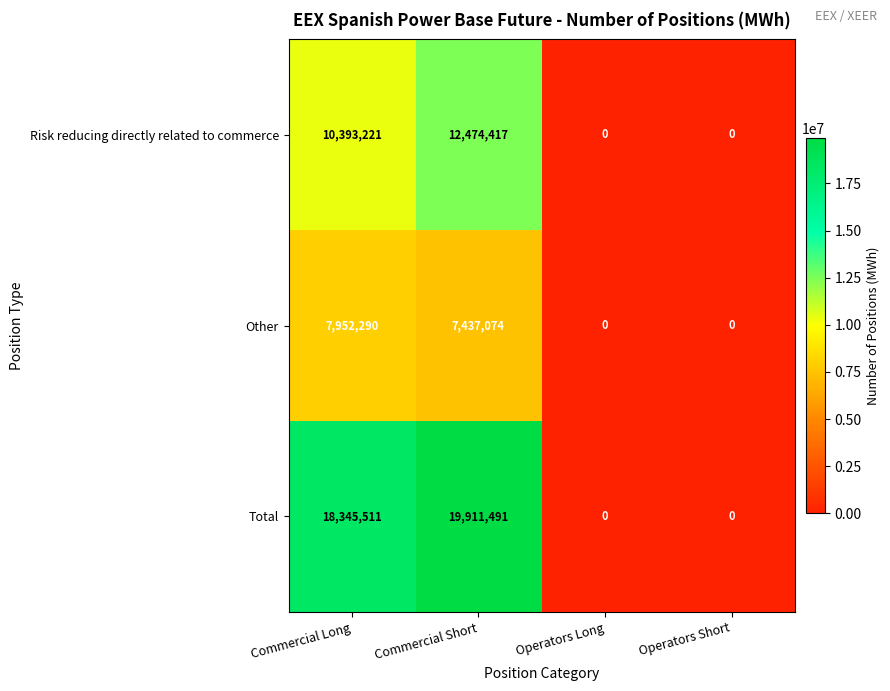

What is the spread (max minus min) of values at Commercial Long?

10393221